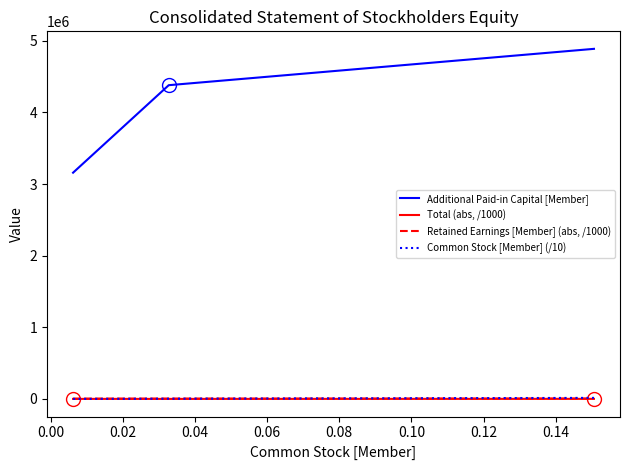

List the series in order of their peak value, highest first.

Additional Paid-in Capital [Member], Common Stock [Member] (/10), Retained Earnings [Member] (abs, /1000), Total (abs, /1000)